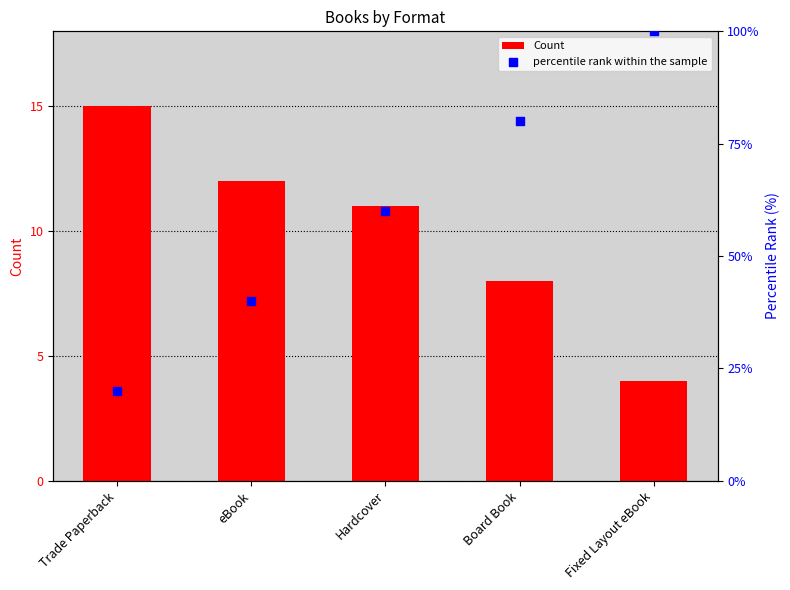

What is the total value across all series at Board Book?

88